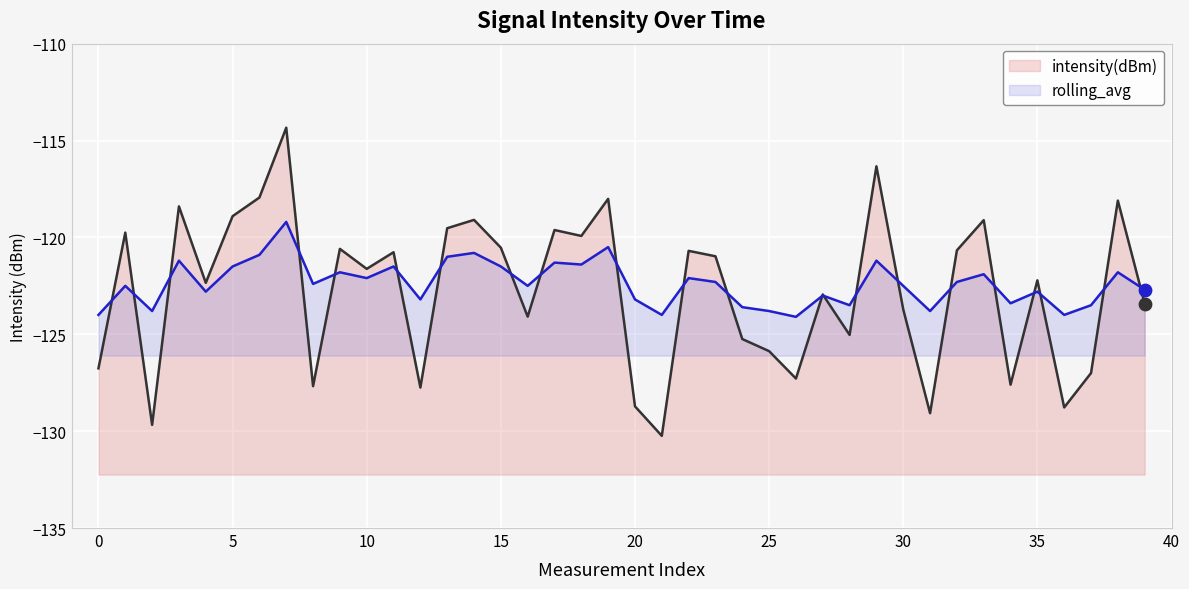

Which series has the largest total across all categories?

rolling_avg